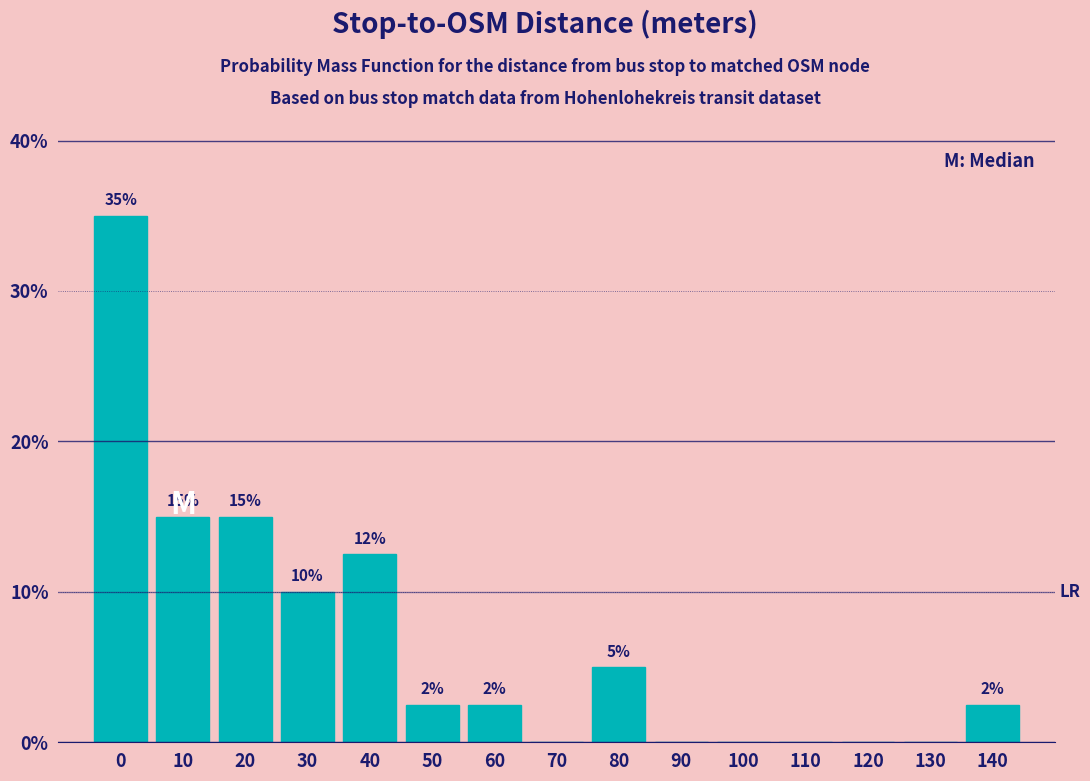

What is the greatest value displayed?

35.0